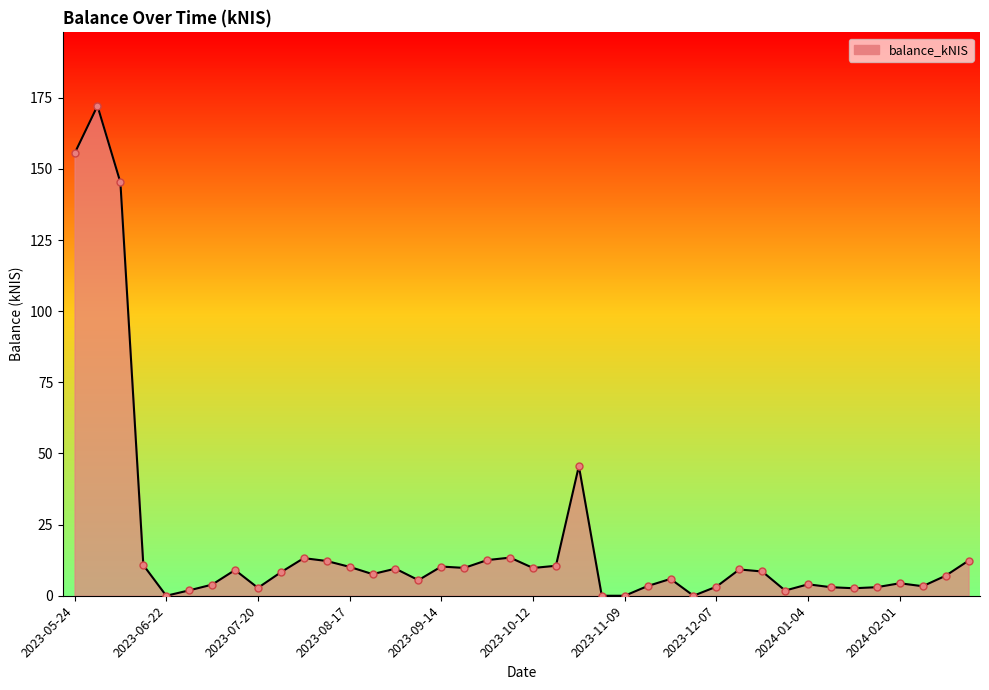

What is the maximum value shown in the chart?

172.2